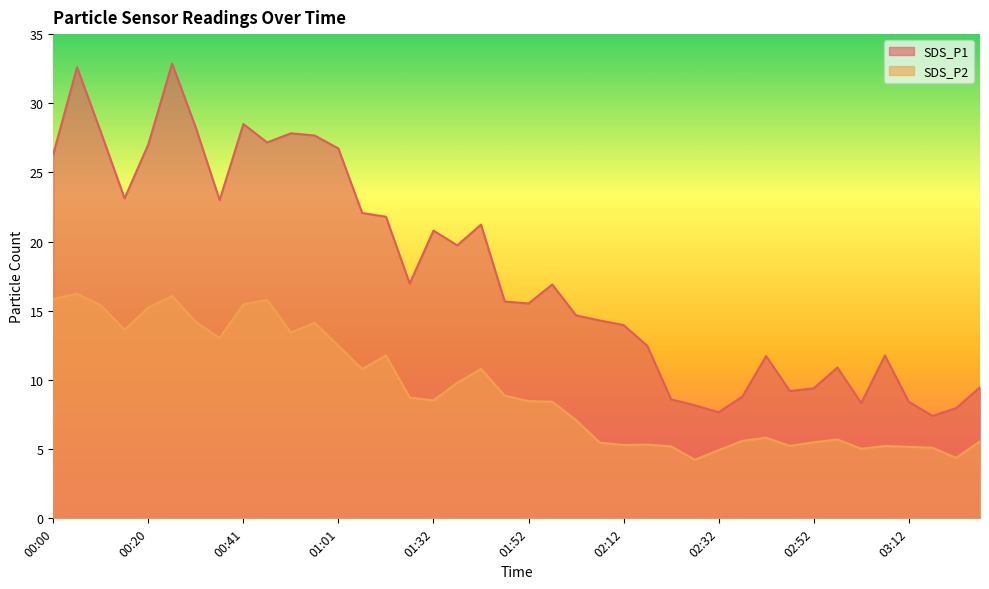

The SDS_P2 series shows 5.0 at 03:02. True or false?

True